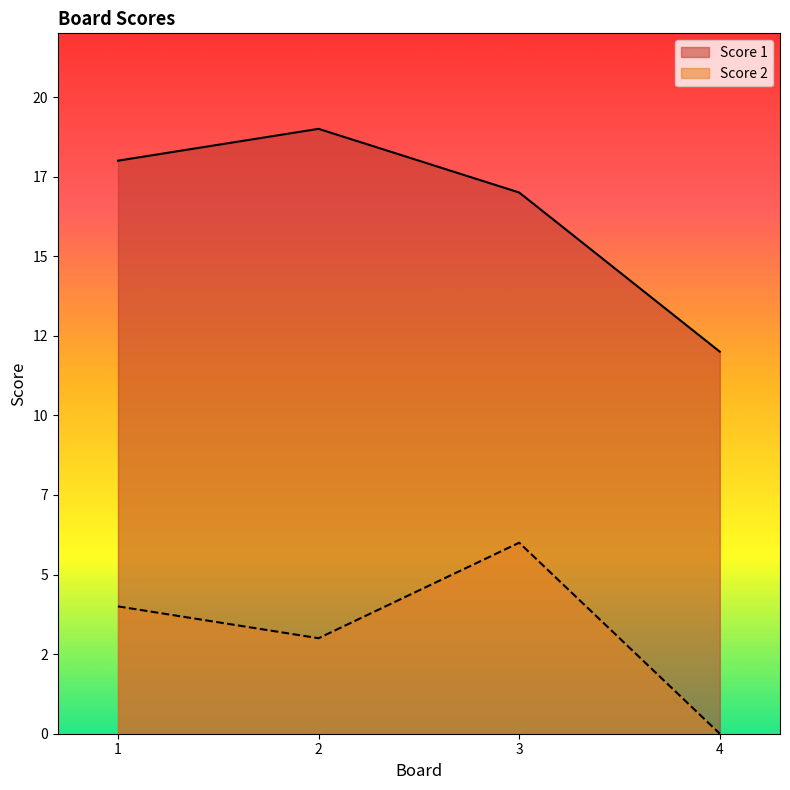

Between 4 and 3, which is larger?

3